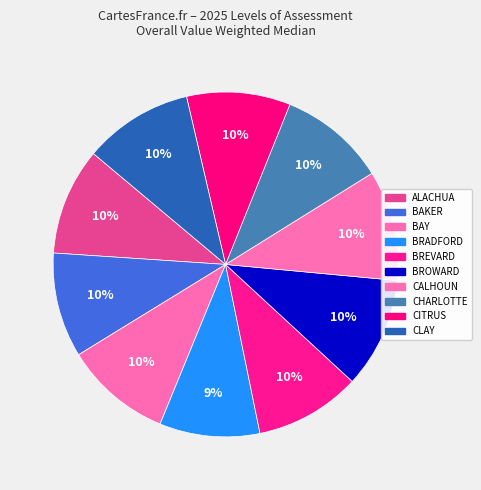

Count the number of slices in the pie.

10